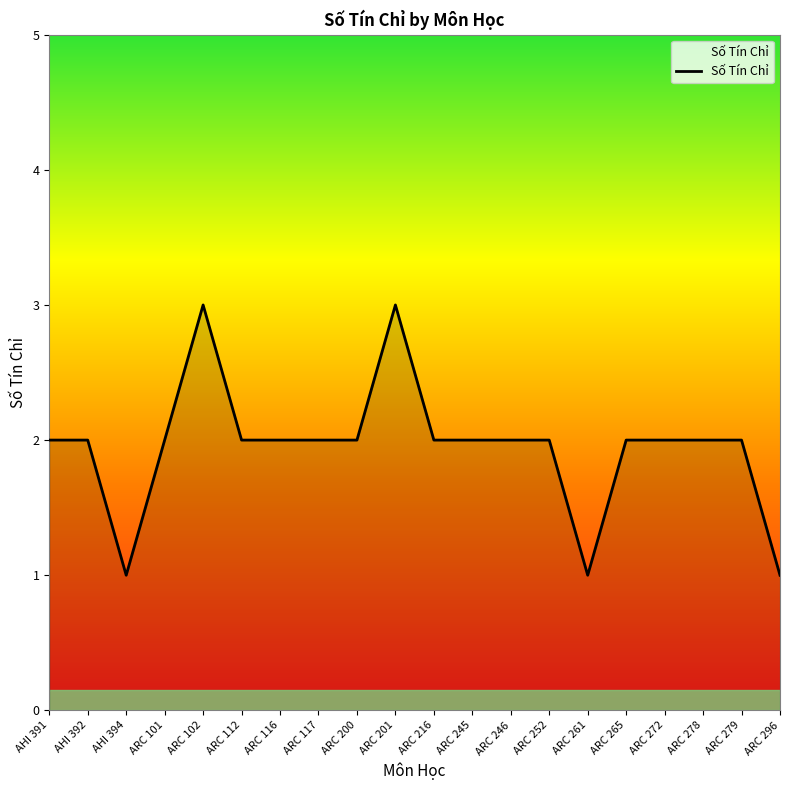

How many lines are shown in the chart?

1